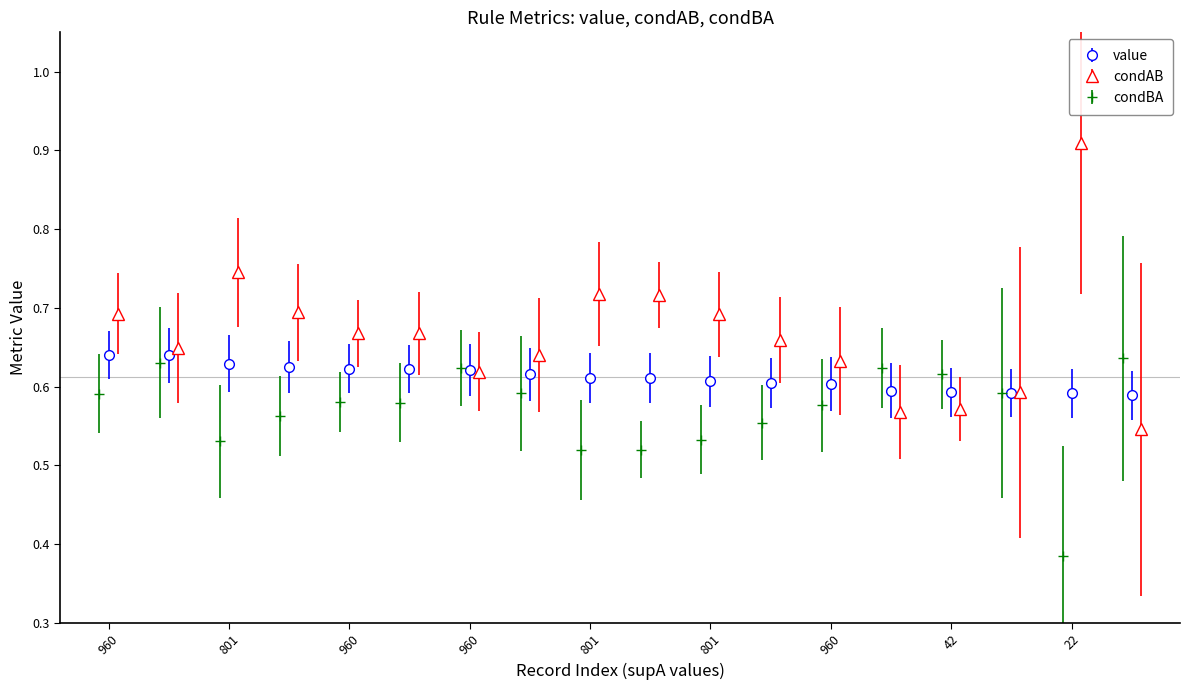

Reading left to right, list all the values displayed in this chart.

value: 0.6	0.6	0.6	0.6	0.6	0.6	0.6	0.6	0.6	0.6	0.6	0.6	0.6	0.6	0.6	0.6	0.6	0.6
condAB: 0.7	0.6	0.7	0.7	0.7	0.7	0.6	0.6	0.7	0.7	0.7	0.7	0.6	0.6	0.6	0.6	0.9	0.5
condBA: 0.6	0.6	0.5	0.6	0.6	0.6	0.6	0.6	0.5	0.5	0.5	0.6	0.6	0.6	0.6	0.6	0.4	0.6